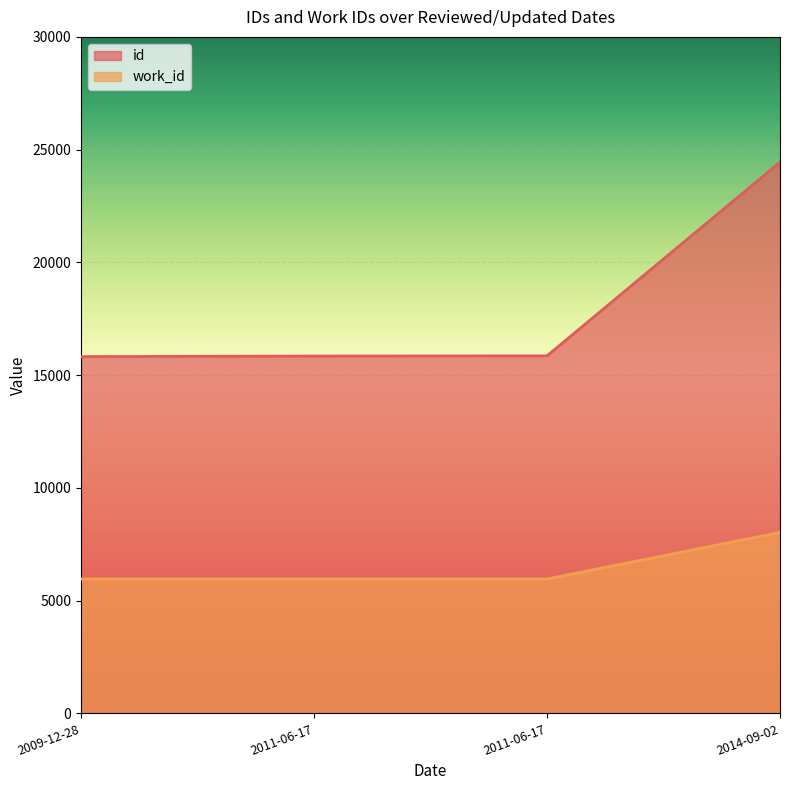

What is the label of the 1st point from the left?

2009-12-28